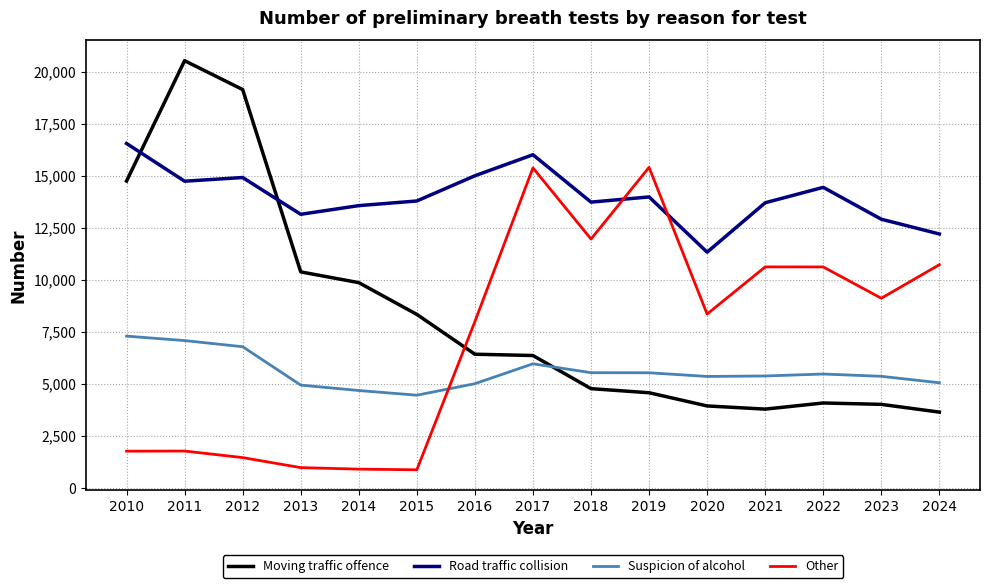

Which series has the largest range (max minus min)?

Moving traffic offence